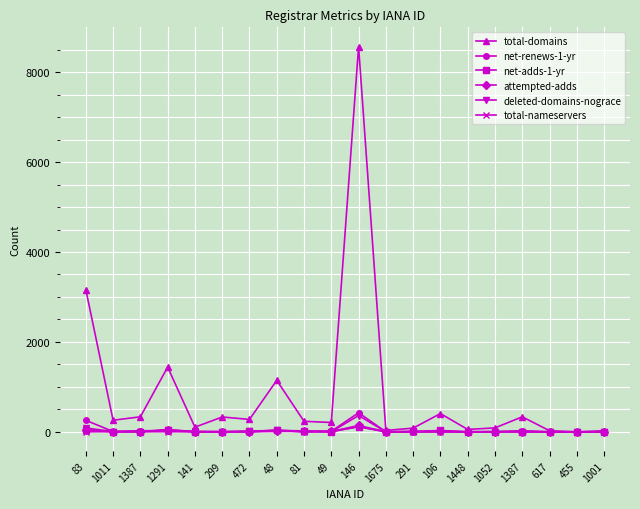

Is the value of net-renews-1-yr at 1448 greater than the value of total-domains at 48?

No